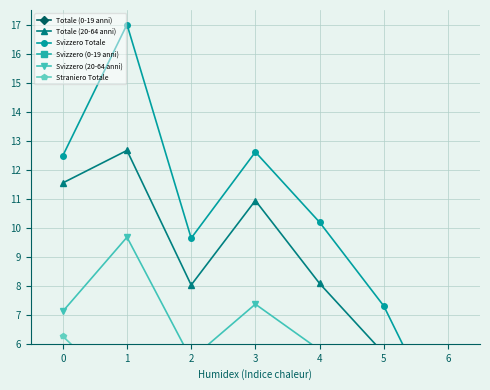

Is it true that Svizzero (0-19 anni) equals 2.8 at 2?

False